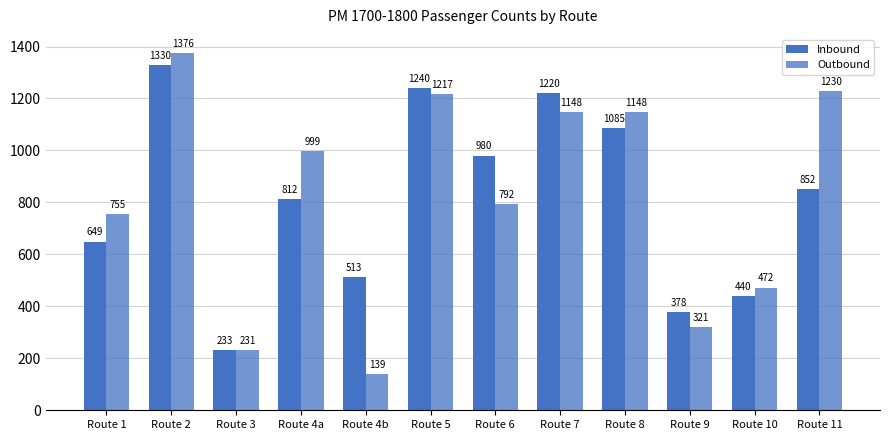

The Outbound series shows 2116 at Route 5. True or false?

False